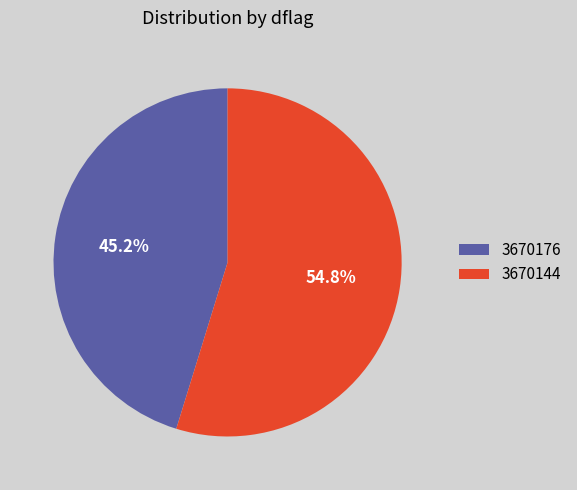

Which has a higher value, 3670144 or 3670176?

3670144